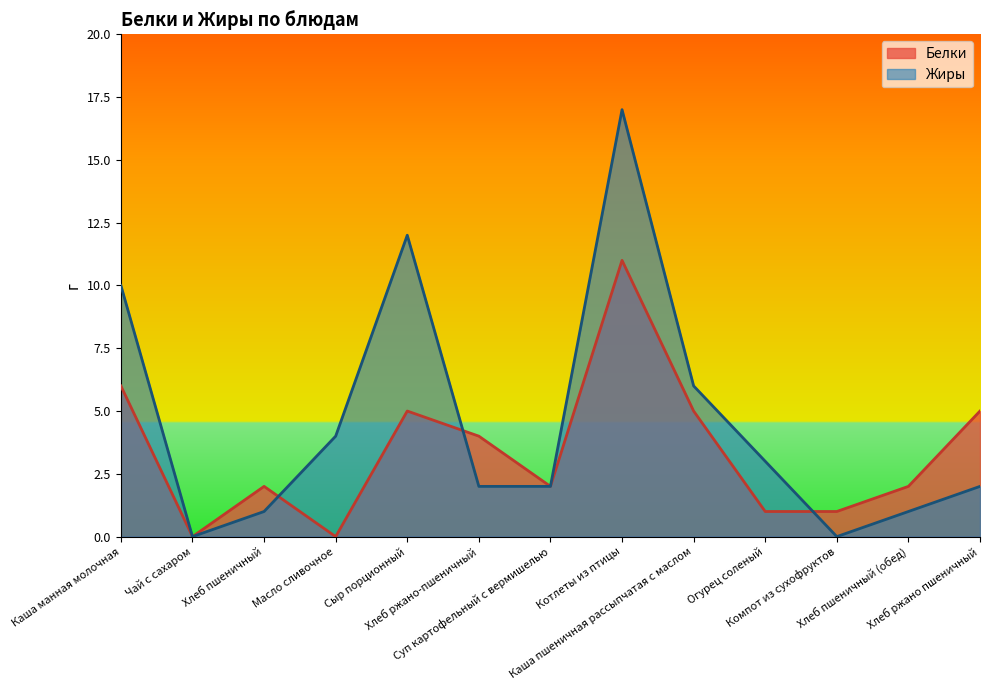

Reading left to right, list all the values displayed in this chart.

Белки: 6	0	2	0	5	4	2	11	5	1	1	2	5
Жиры: 10	0	1	4	12	2	2	17	6	3	0	1	2